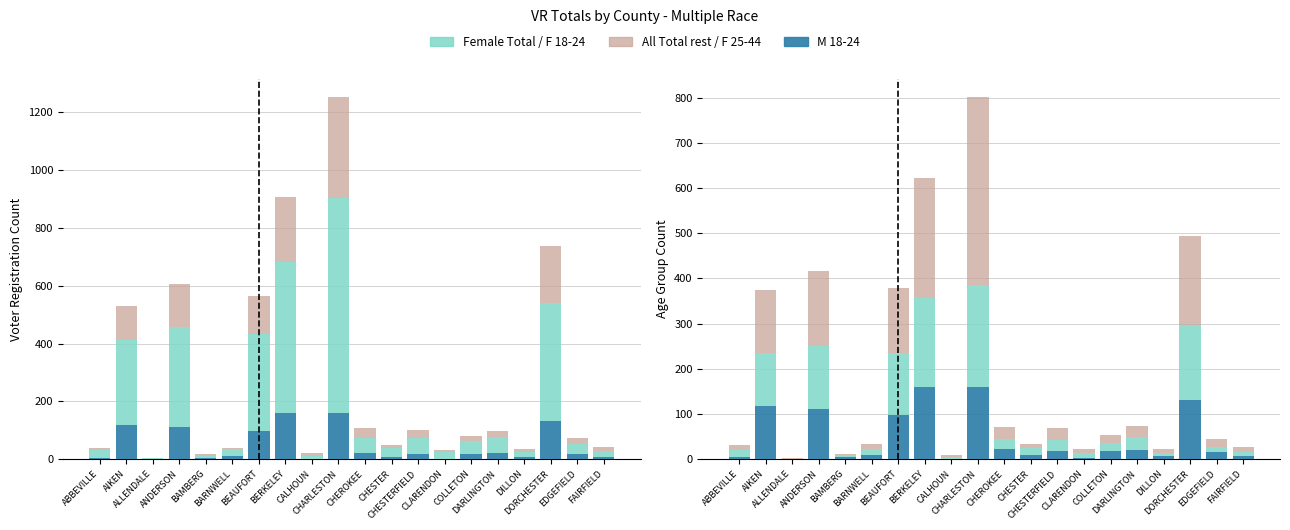

At which category does the chart reach its peak across all series?

CHARLESTON